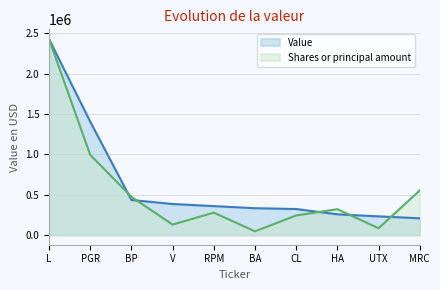

Reading left to right, transcribe all the data shown in this chart.

Value: L=2426000.0	PGR=1403000.0	BP=433000.0	V=383000.0	RPM=357000.0	BA=331000.0	CL=321000.0	HA=255000.0	UTX=230000.0	MRC=206000.0
Shares or principal amount: L=2426000.0	PGR=991997.9	BP=472040.3	V=128080.7	RPM=276252.6	BA=44702.7	CL=241093.2	HA=319197.3	UTX=82775.3	MRC=551500.6